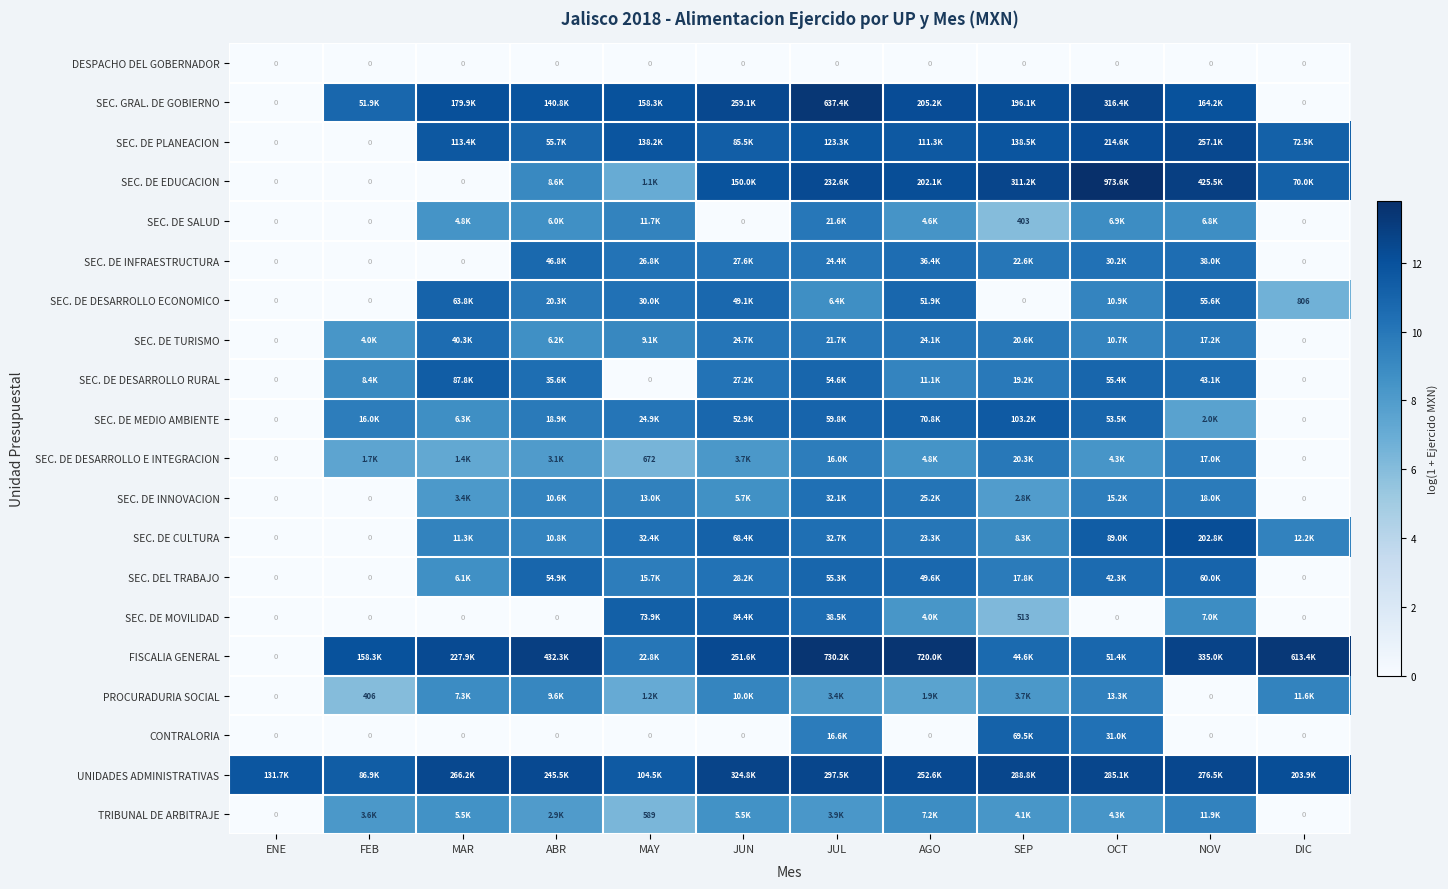

What is the spread (max minus min) of values at FEB?

12.0